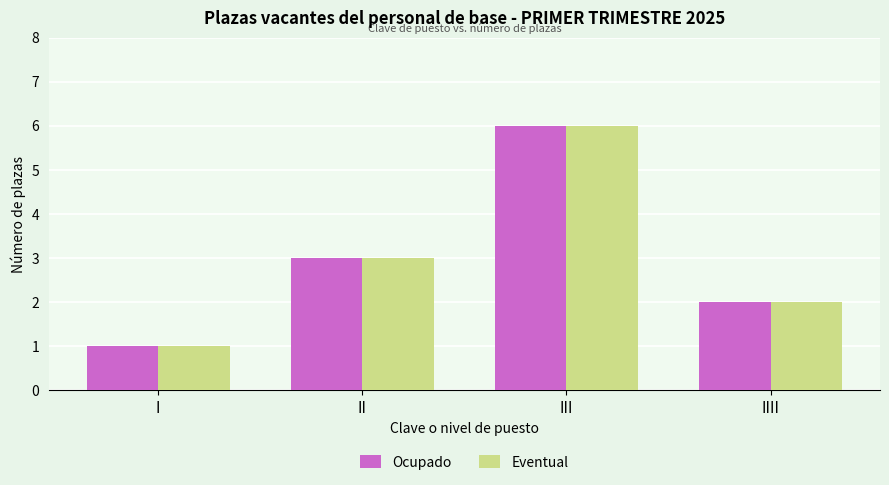

The value of Ocupado at III is 6. True or false?

True